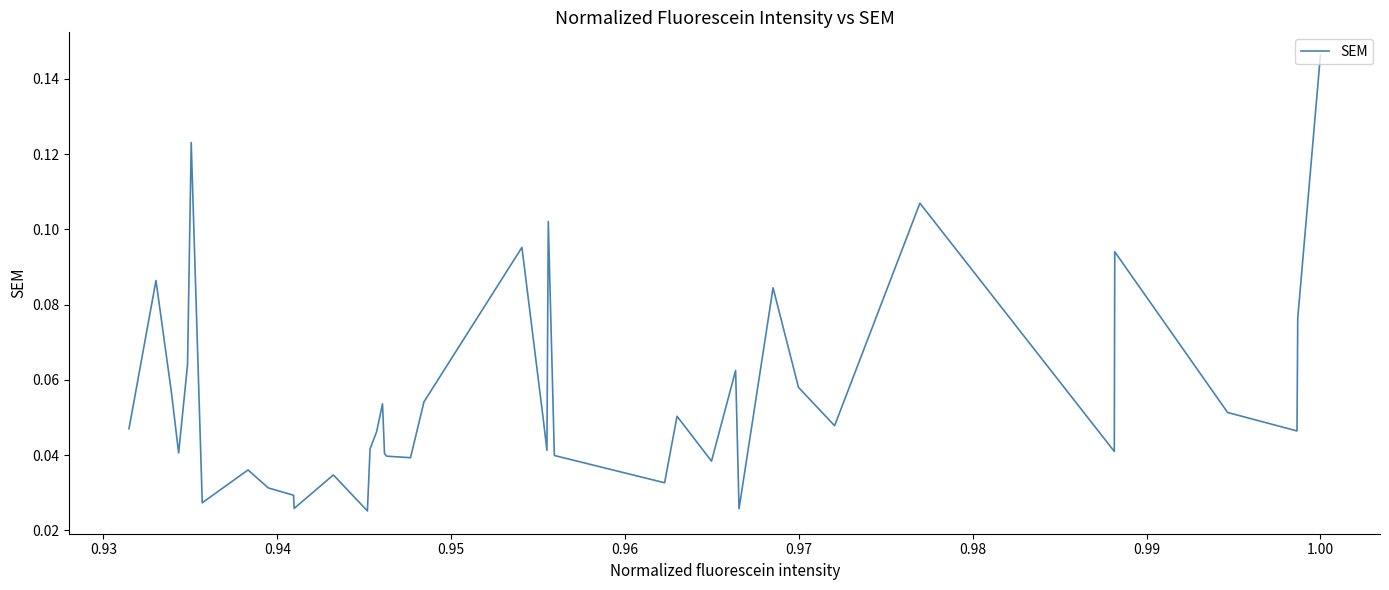

Is this an area chart (filled region under the line)?

No